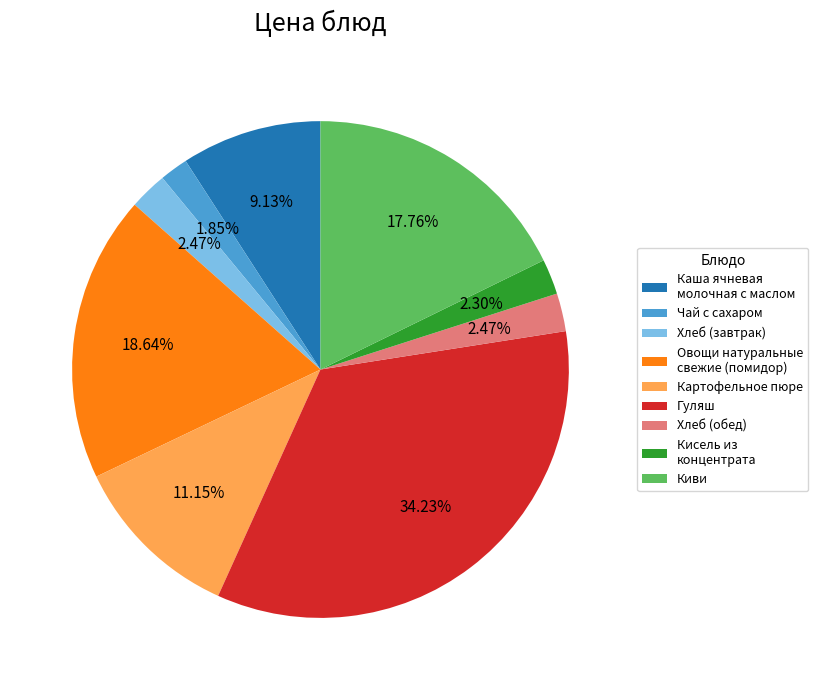

Is there any slice that represents more than half of the pie?

No